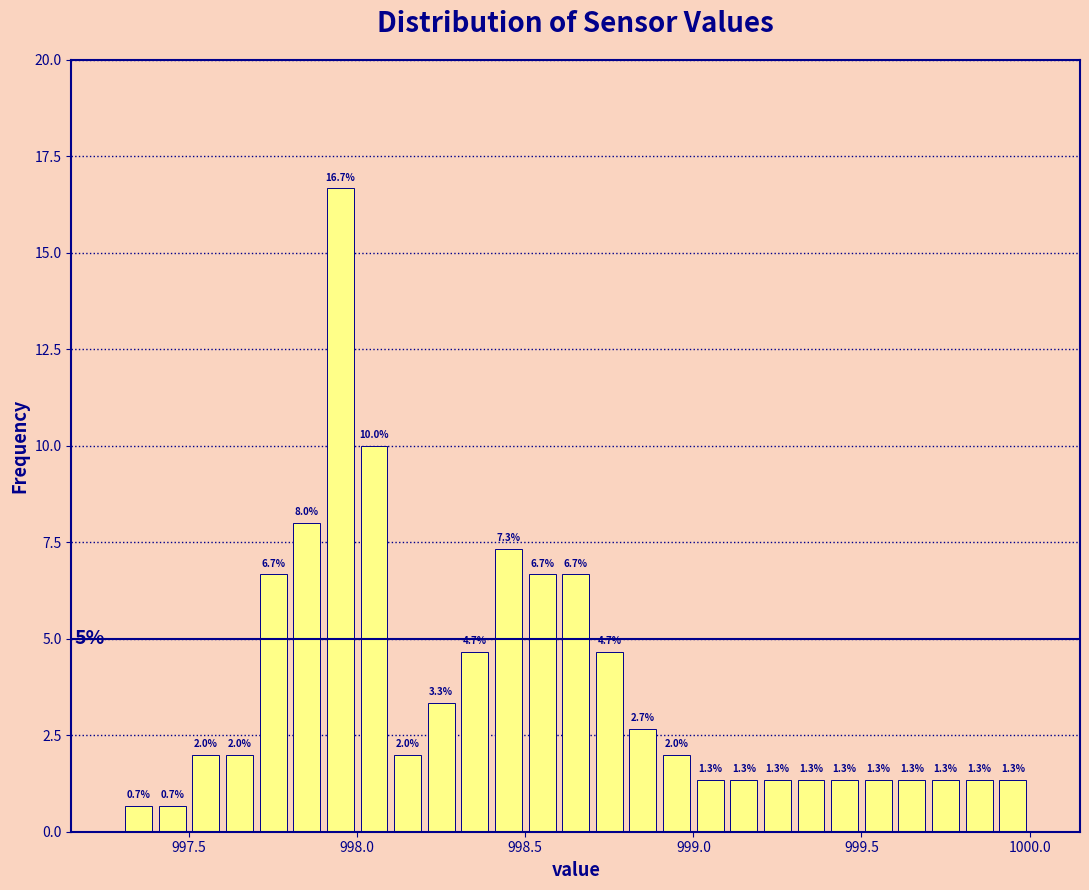

Read against the x-axis, roughly where is the centre of the tallest bar?

997.95